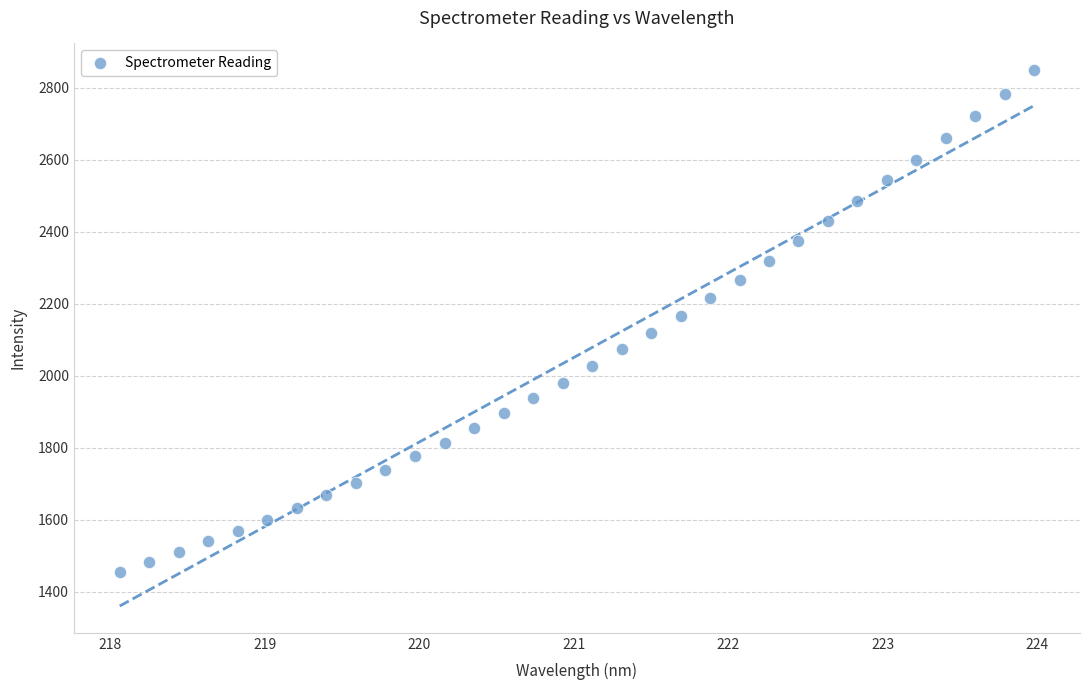

What is the range of Y values (max minus min)?

1393.4